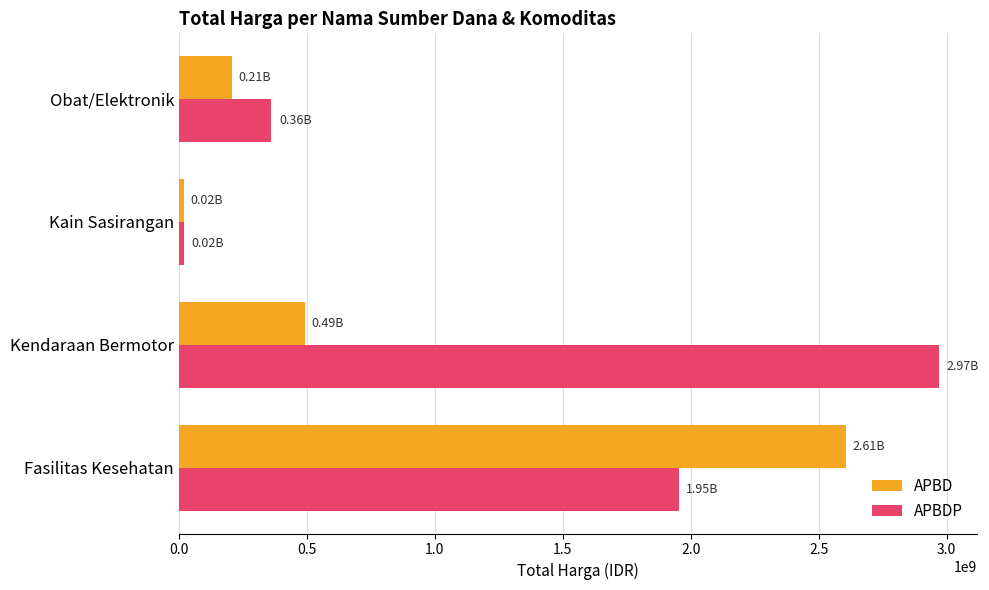

What is the difference between the second highest and second lowest values in the APBDP series?

1591919140